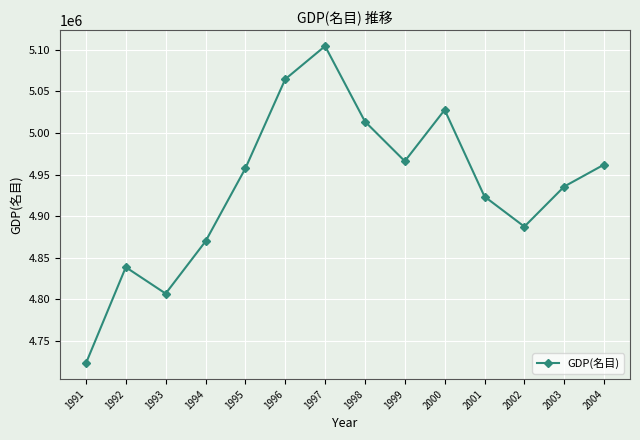

What is the minimum value shown in the chart?

4722614